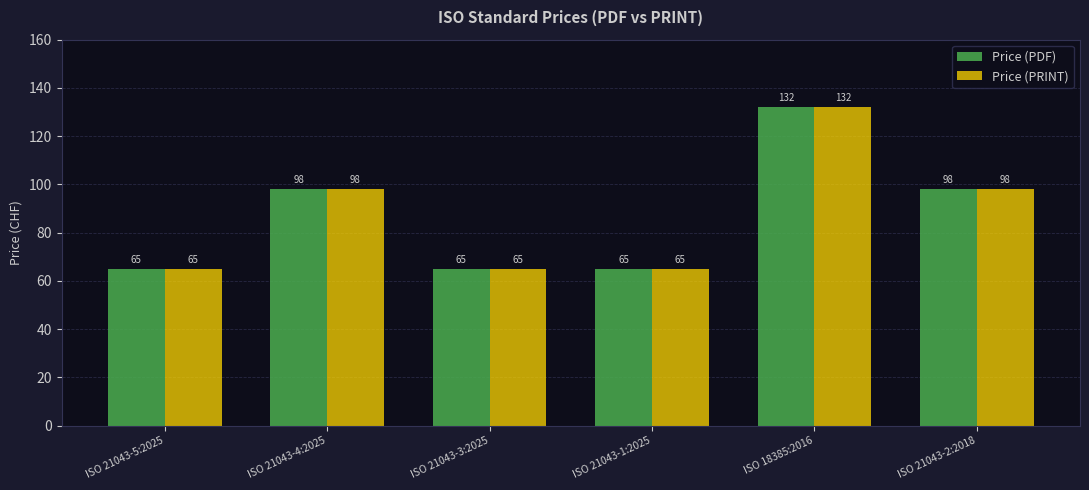

What position from the right is ISO 21043-4:2025?

5